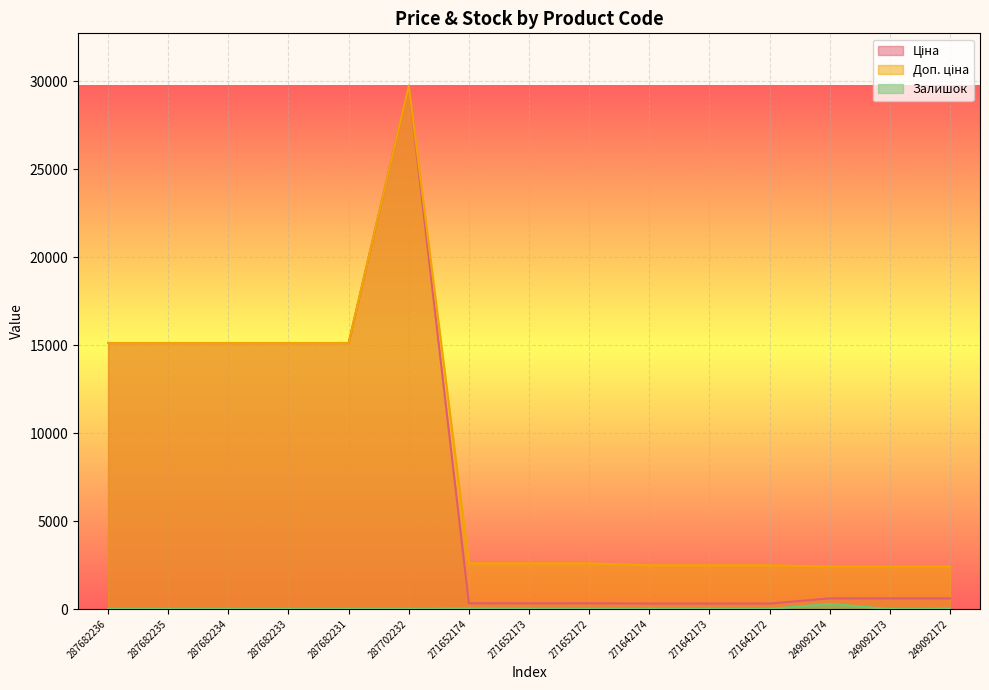

Which series has the widest spread of values?

Ціна